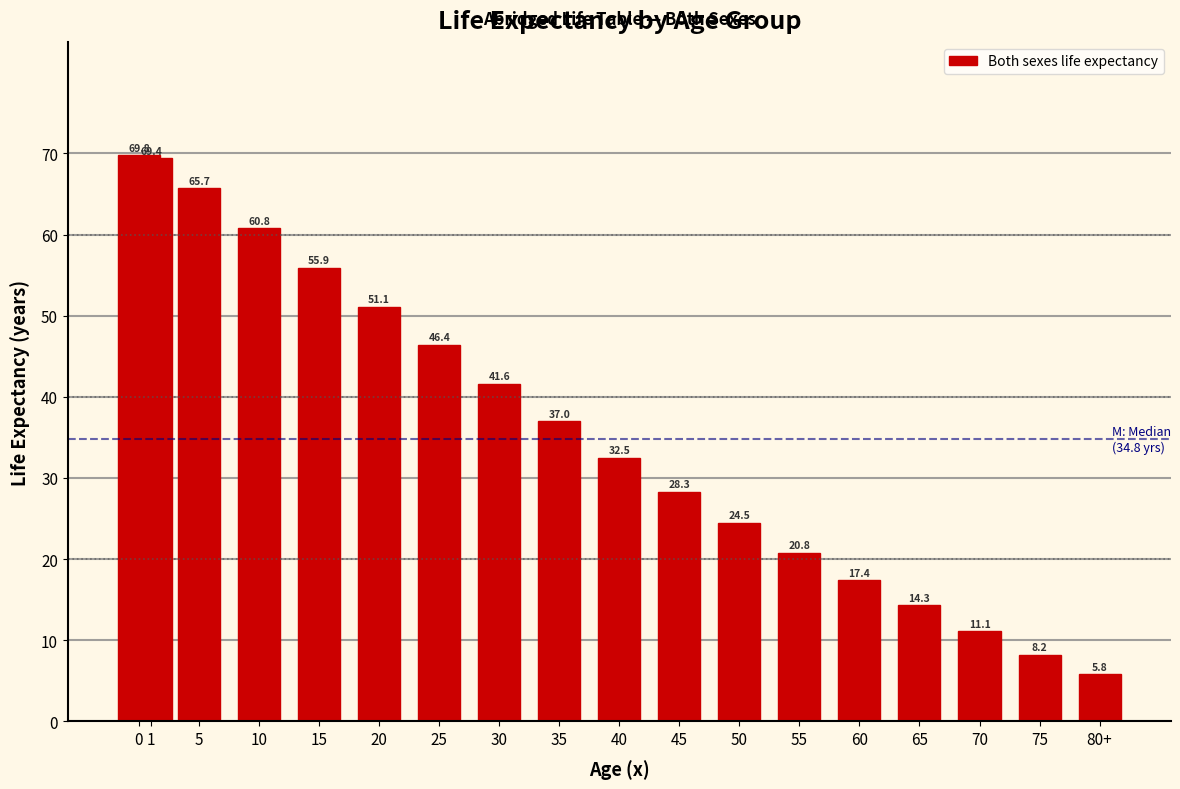

Reading right to left, list all the values displayed in this chart.

5.8	8.2	11.1	14.3	17.4	20.8	24.5	28.3	32.5	37.0	41.6	46.4	51.1	55.9	60.8	65.7	69.4	69.8